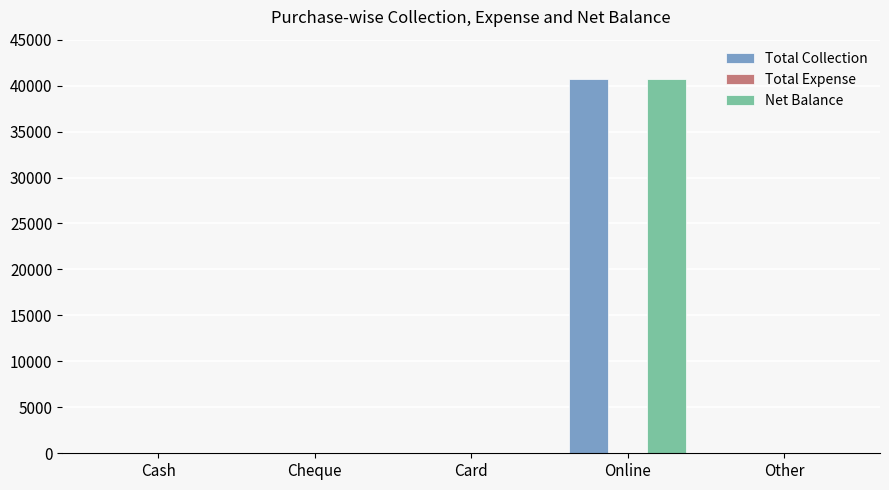

How many groups of bars are there?

5